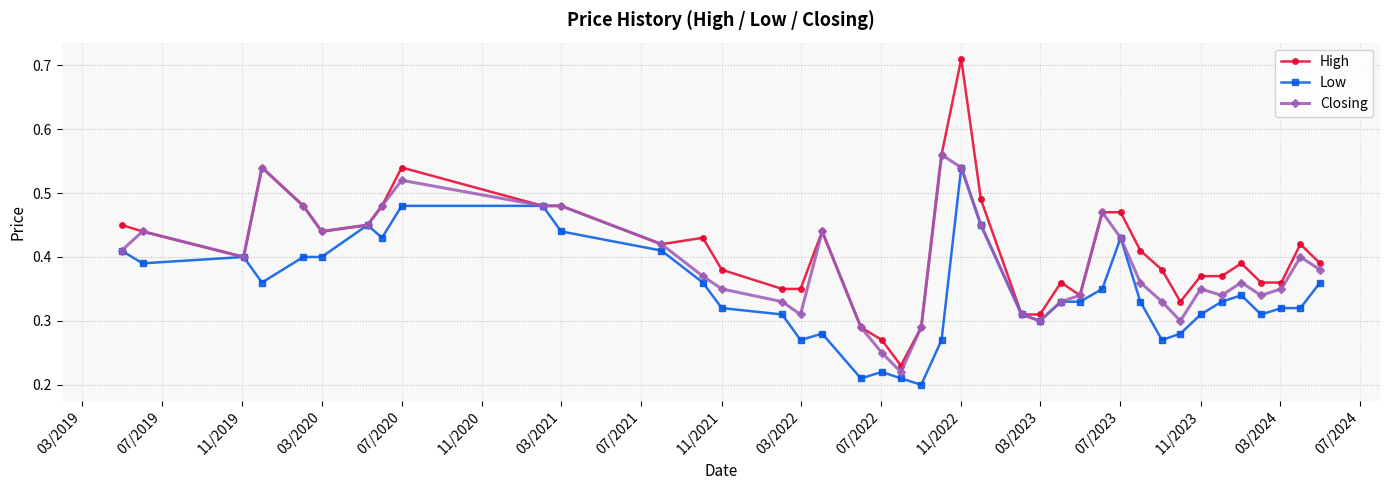

Rank the series by their maximum value, from lowest to highest.

Low, Closing, High